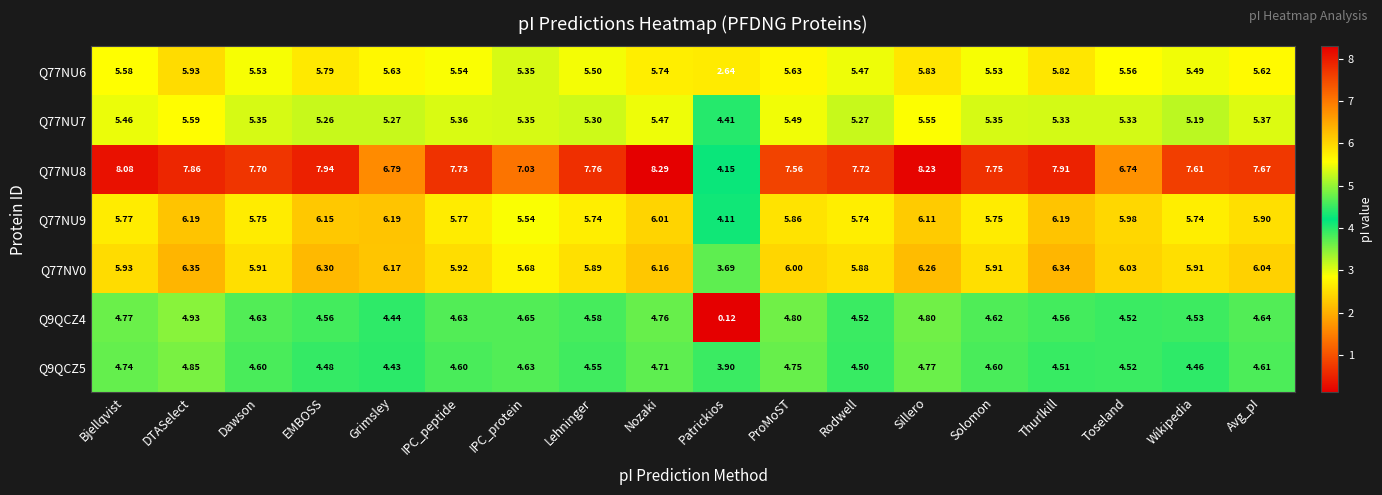

At which category is the sum across all series the highest?

DTASelect